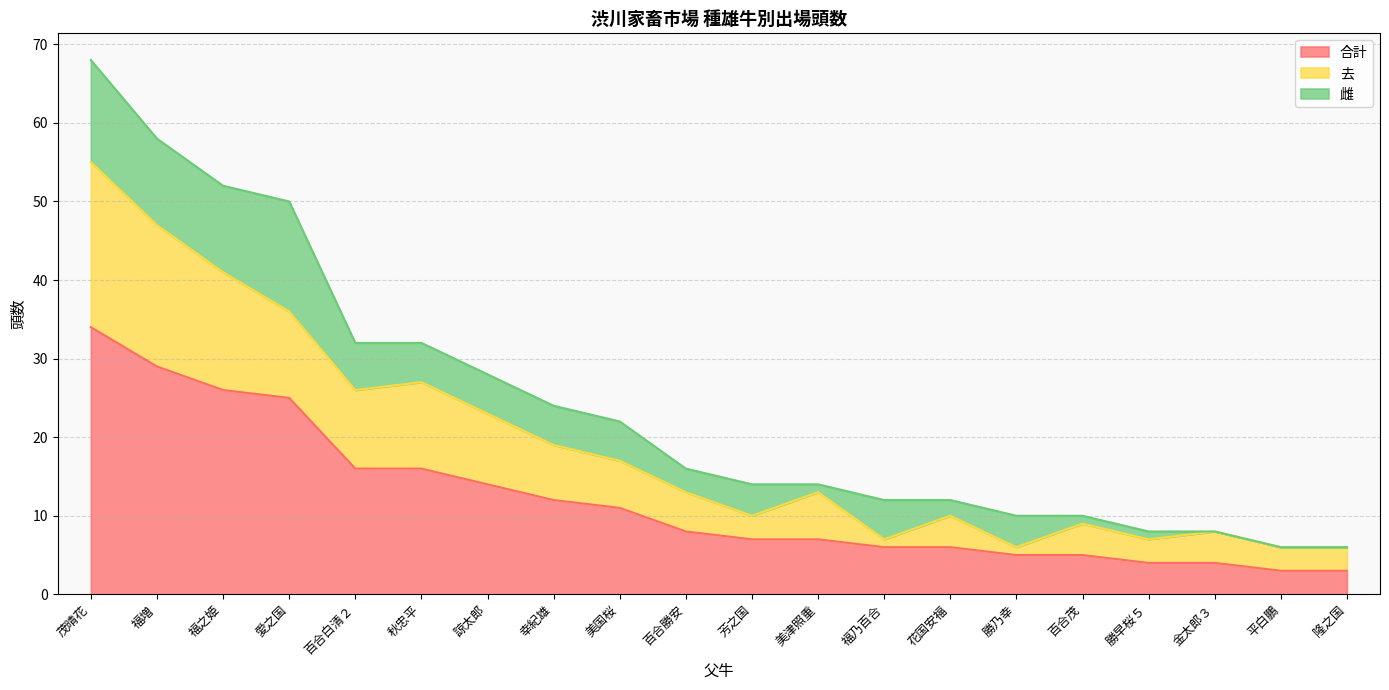

What is the minimum value for 合計?

3